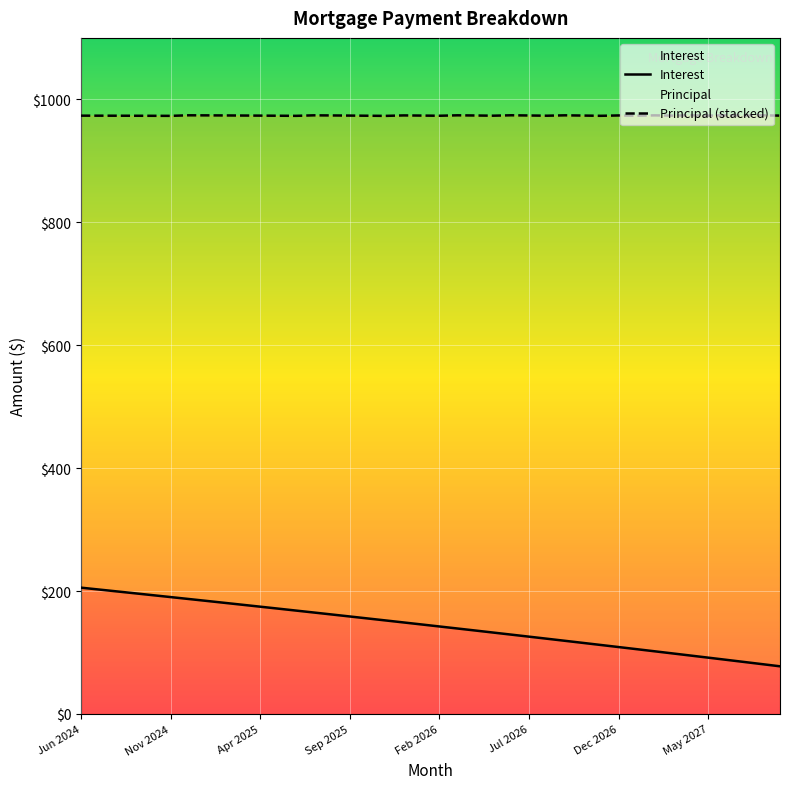

What is the lowest value of the Principal (stacked) series?

973.1